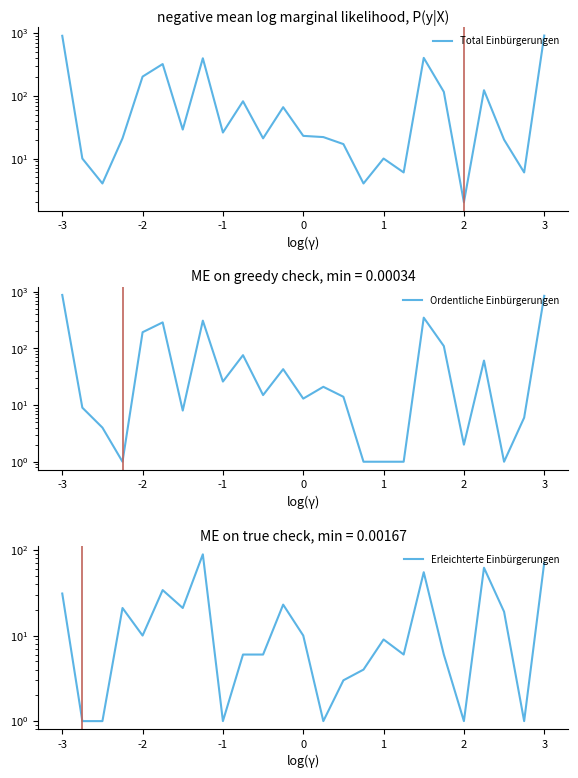

What is the value of the Ordentliche Einbürgerungen point at the 5th from the left?

193